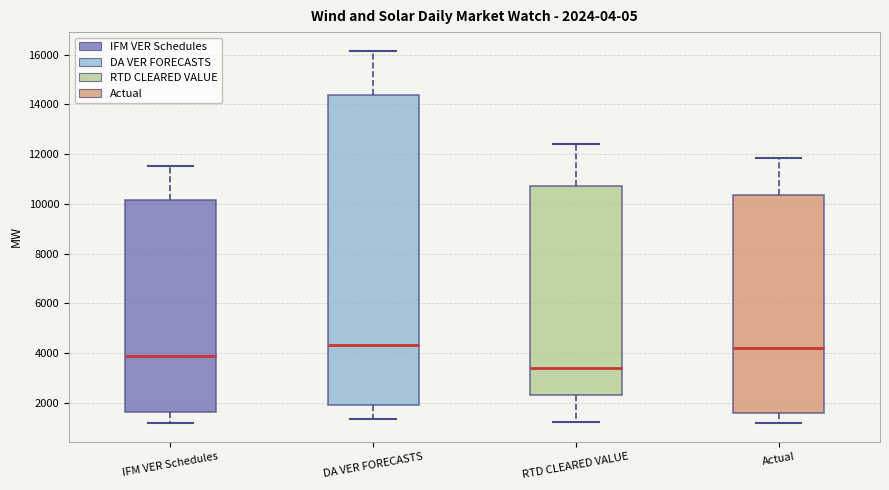

Which box's median line is the lowest?

RTD CLEARED VALUE